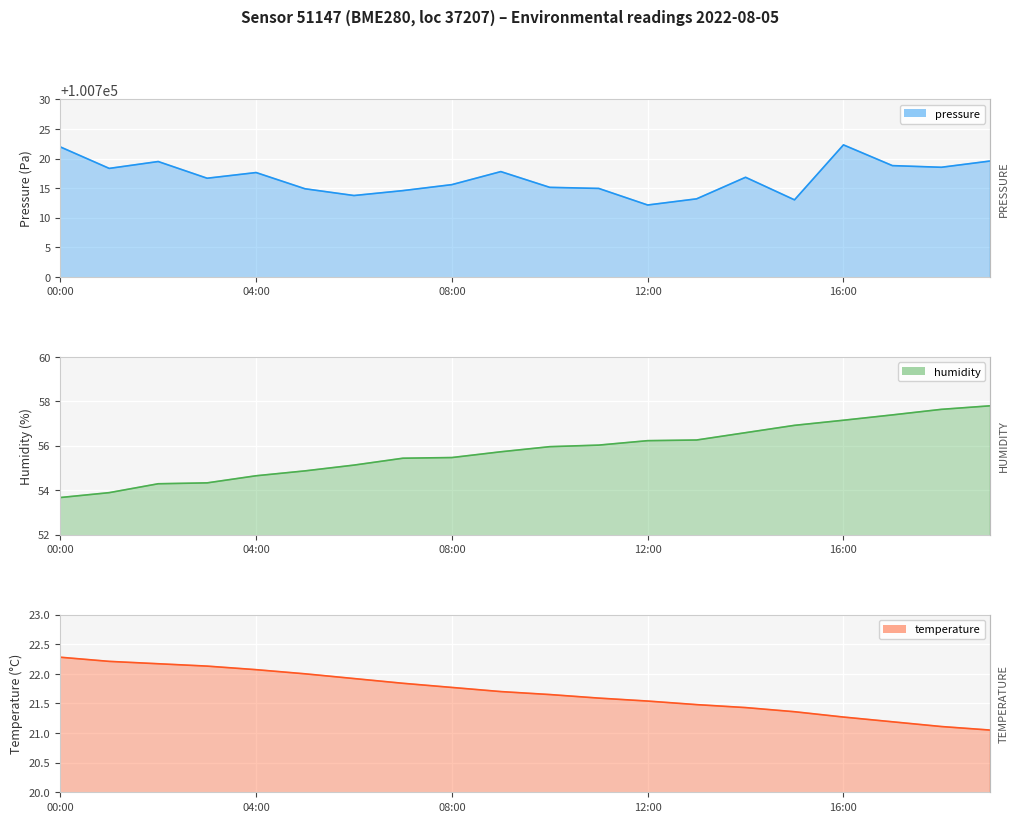

What are all the series names shown in the legend?

pressure, humidity, temperature